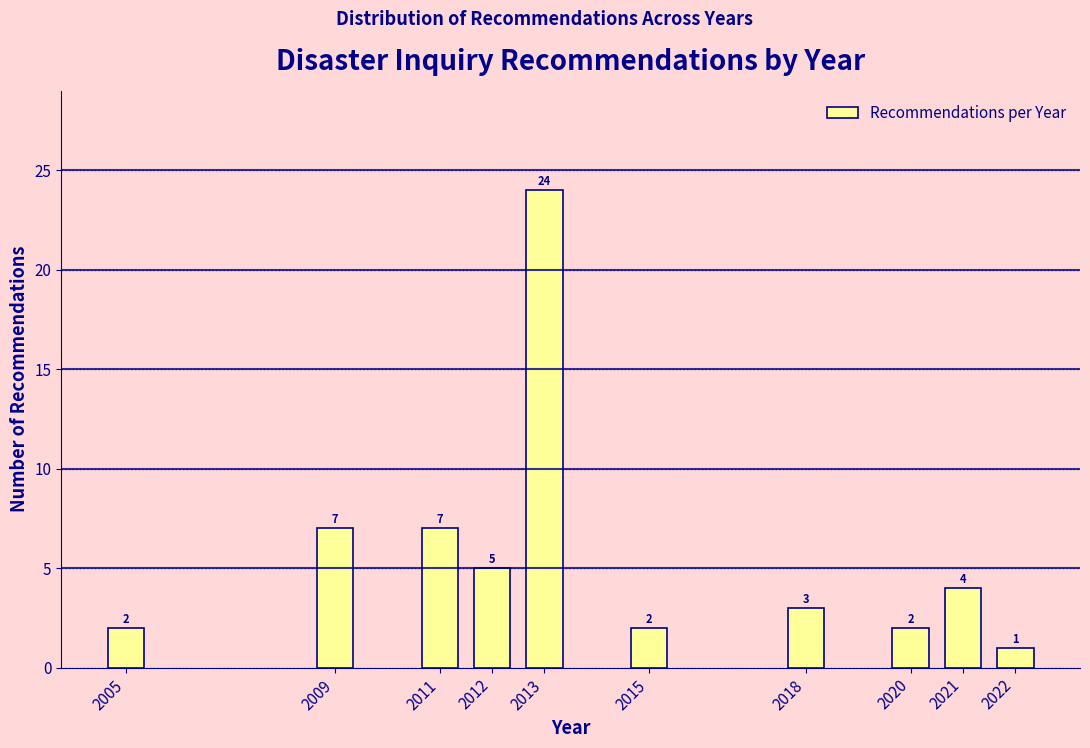

Reading right to left, list all the values displayed in this chart.

2022=1	2021=4	2020=2	2018=3	2015=2	2013=24	2012=5	2011=7	2009=7	2005=2